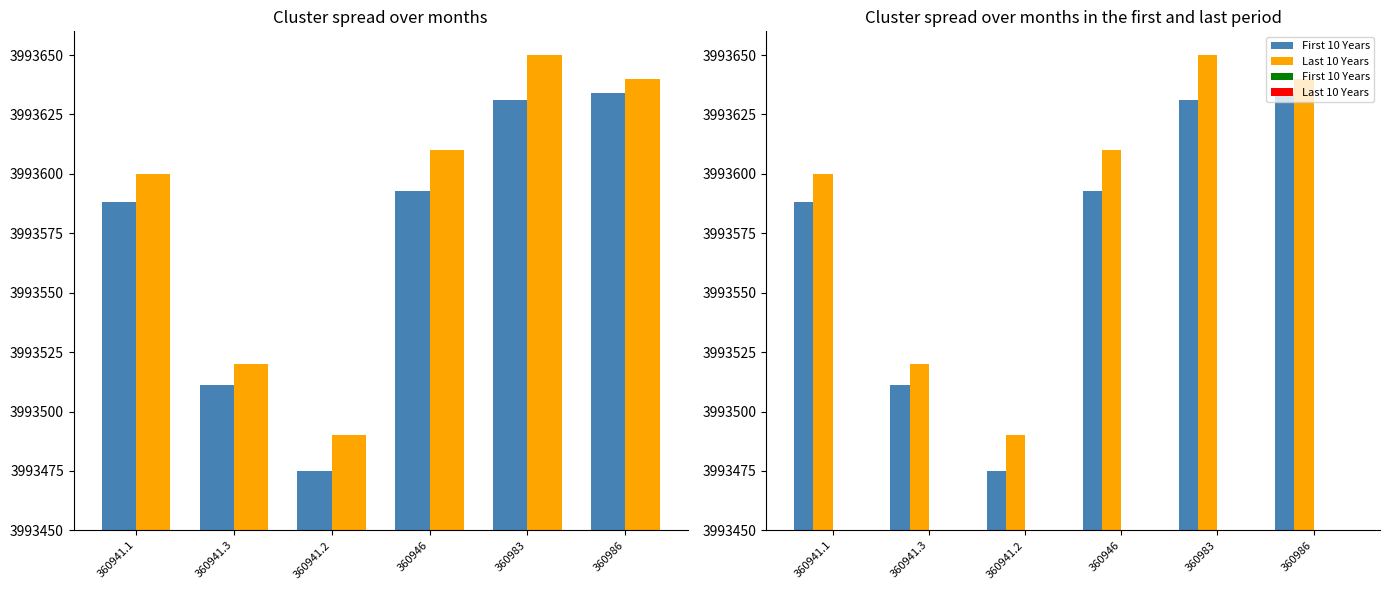

What is the label of the 2nd bar from the left?

360941.3